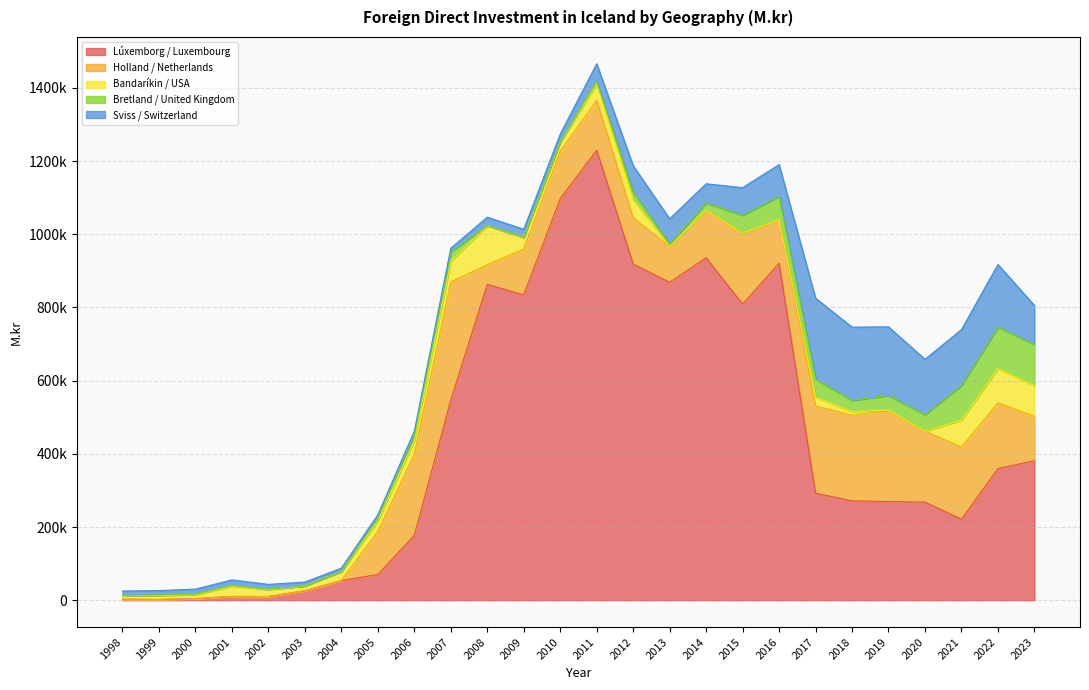

What is the difference between the maximum and second lowest values in the Holland / Netherlands series?

322626.0